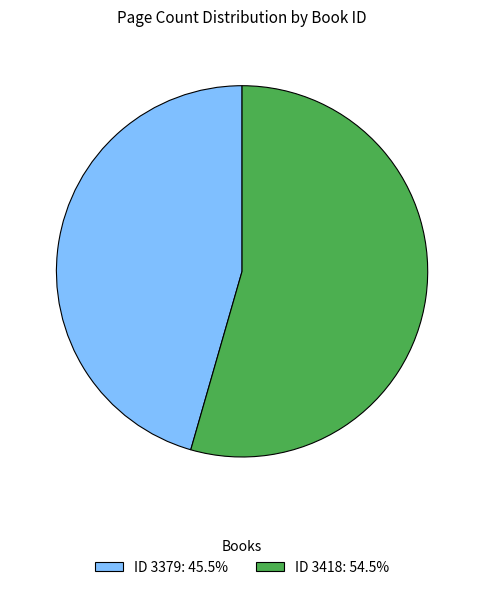

Do ID 3379: 45.5% and ID 3418: 54.5% together represent more than half of the pie?

Yes